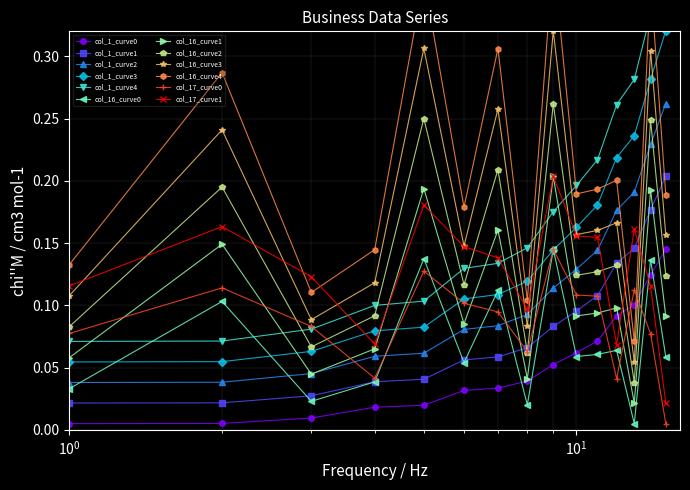

How many col_16_curve1 values are between 0 and 1?

15